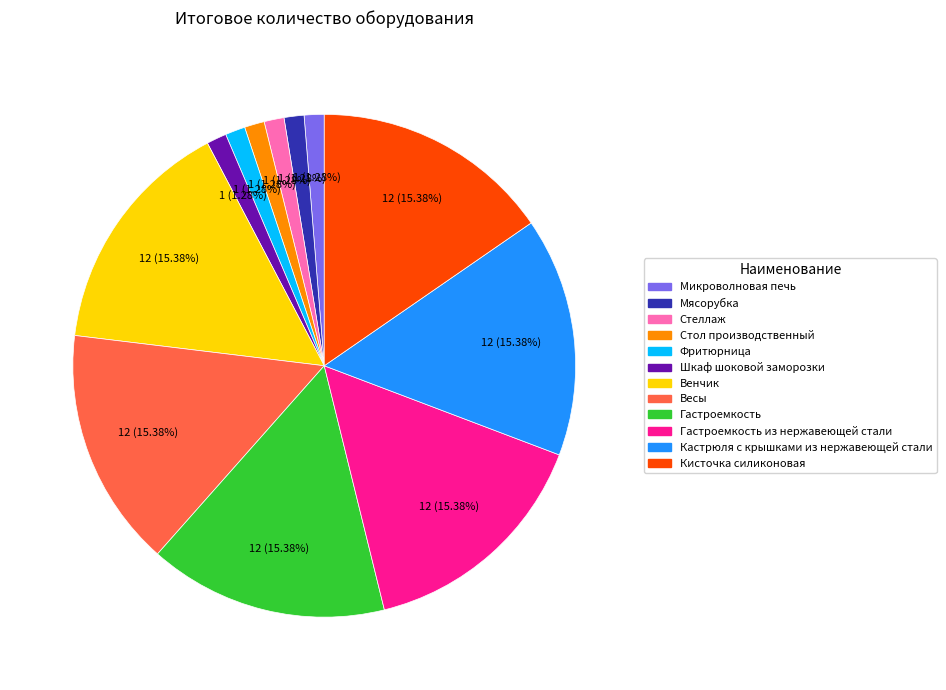

Does any single category account for the majority?

No